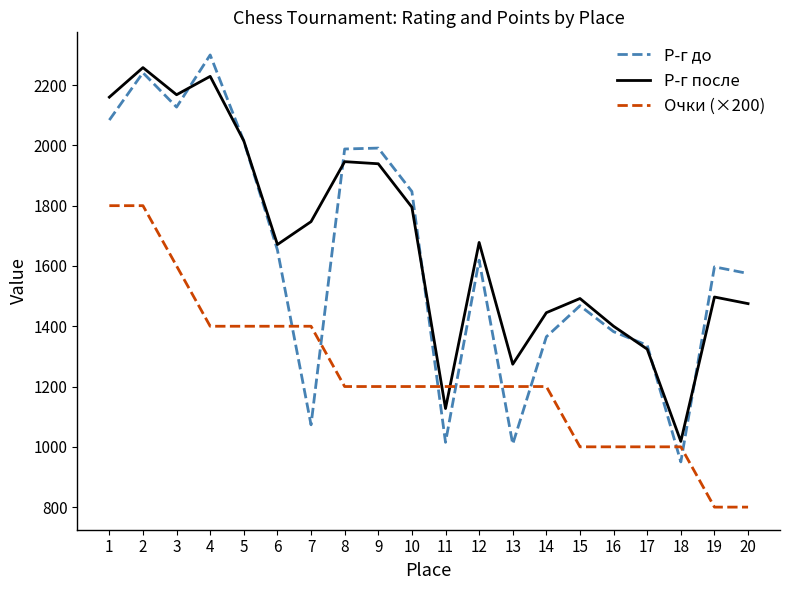

What is the total value across all series at 7?

4220